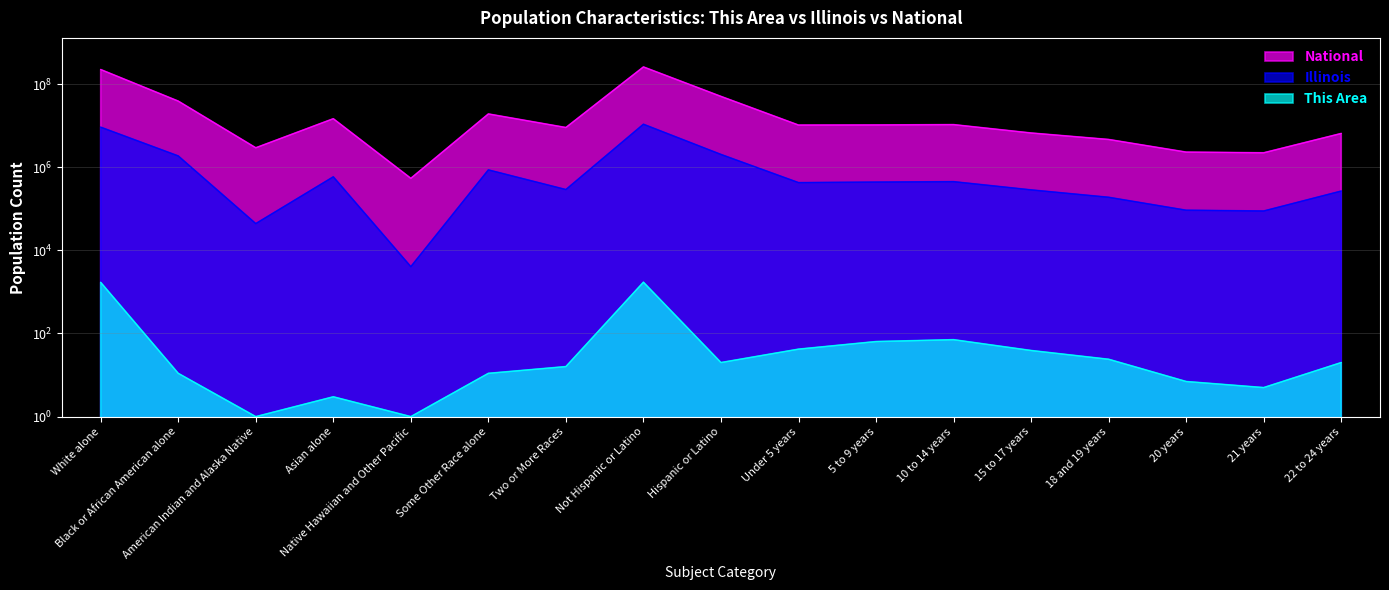

What is the minimum value for This Area?

1